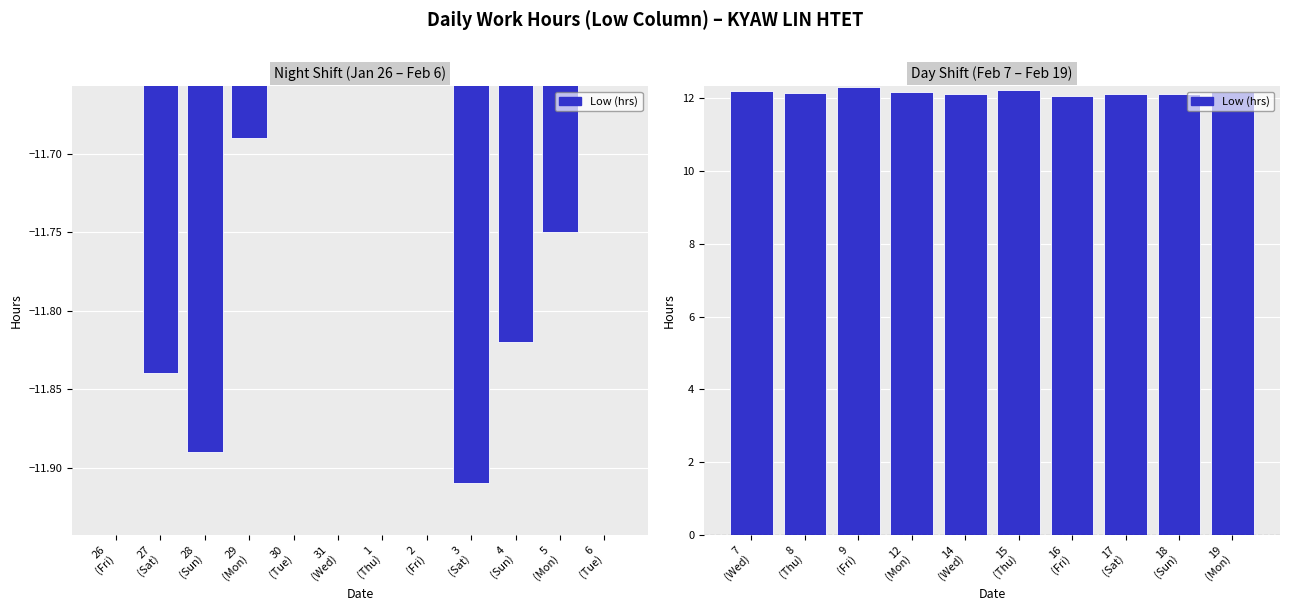

What is the maximum value shown in the chart?

12.3